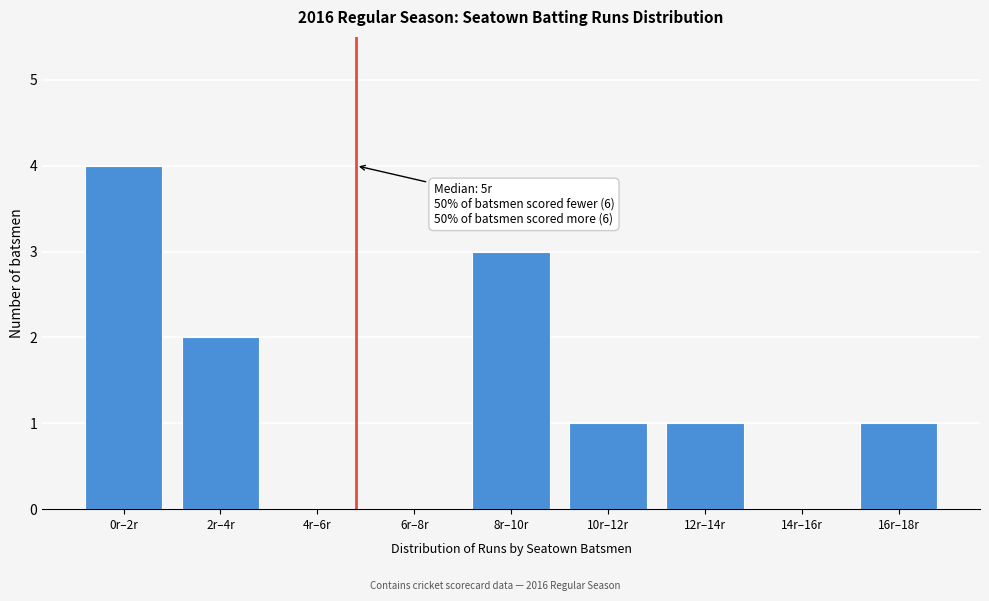

Reading left to right, transcribe all the data shown in this chart.

0r–2r=4	2r–4r=2	4r–6r=0	6r–8r=0	8r–10r=3	10r–12r=1	12r–14r=1	14r–16r=0	16r–18r=1